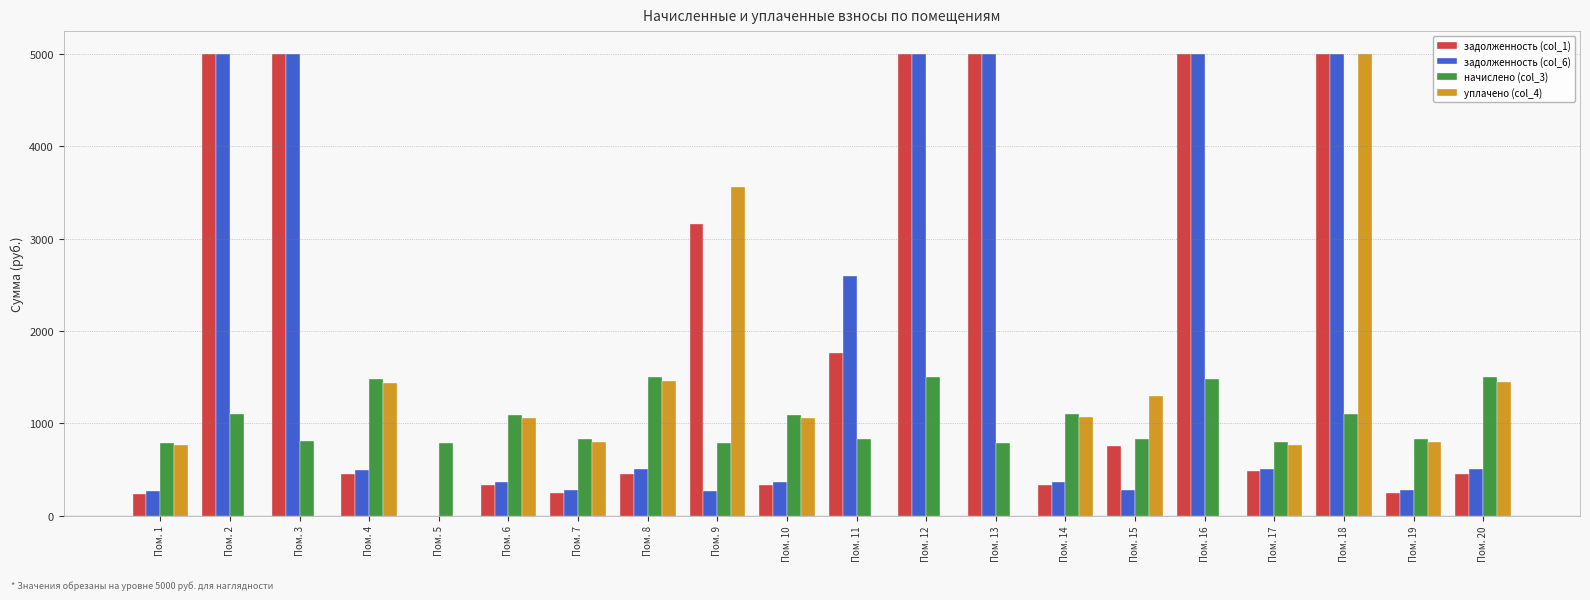

What is the average value of the уплачено (col_4) series?

1025.6